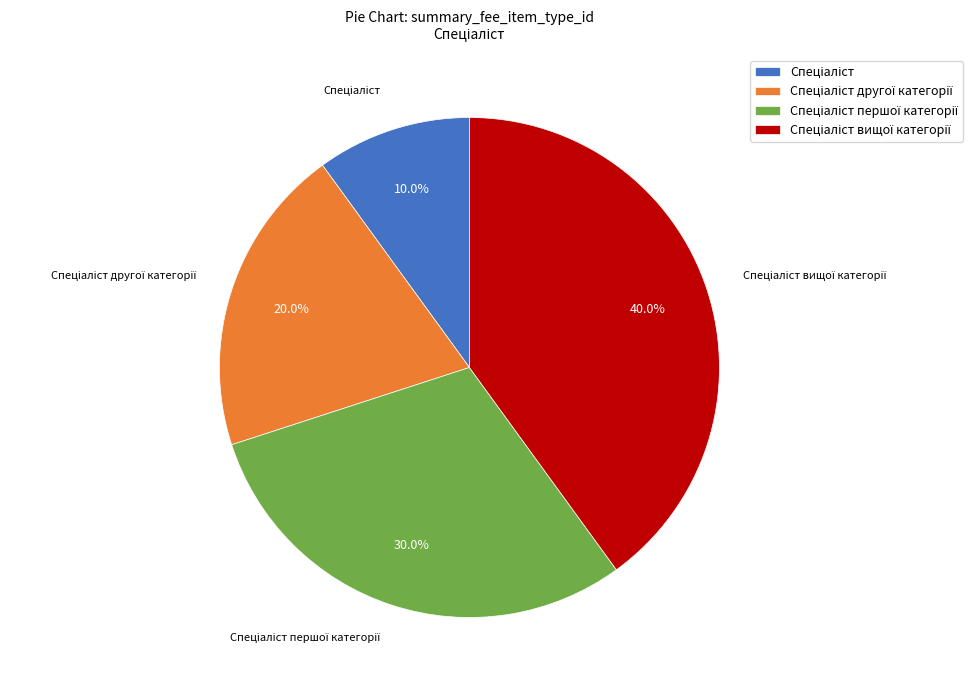

Does any single category account for the majority?

No